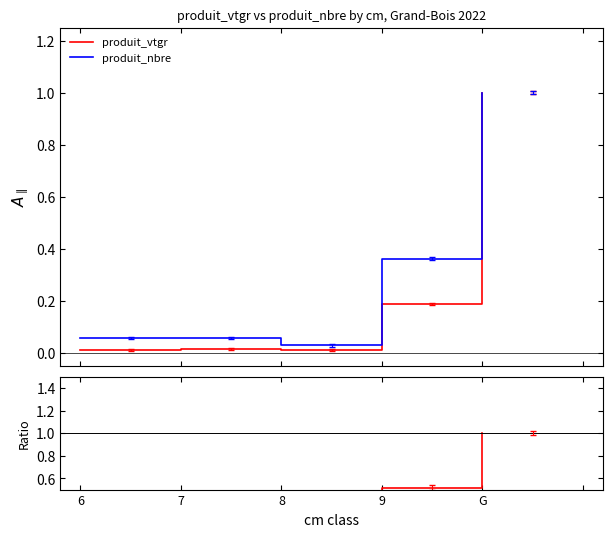

Count the number of categories in the chart.

5